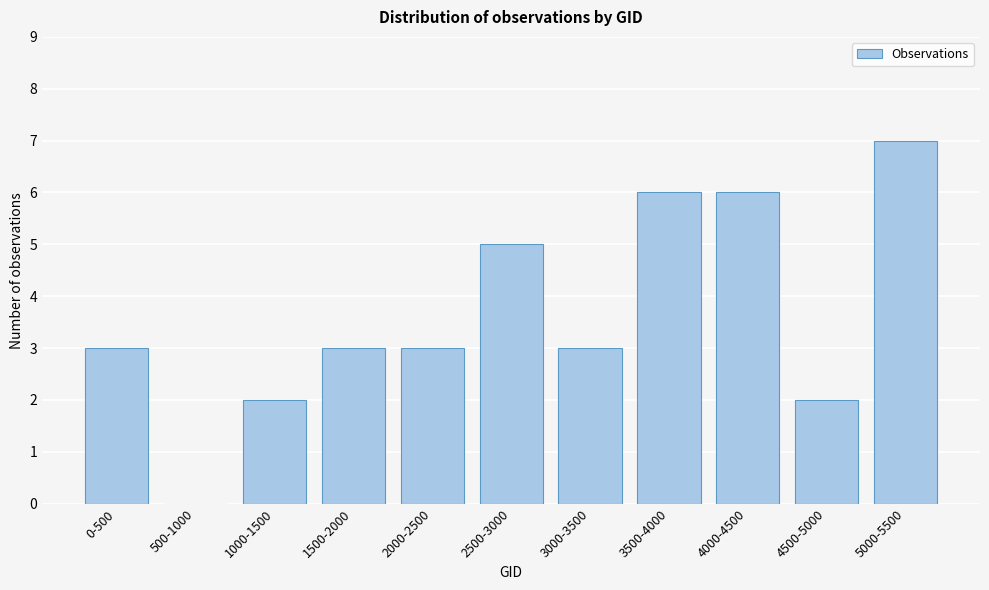

Reading right to left, what are all the values shown in this chart?

5000-5500=7	4500-5000=2	4000-4500=6	3500-4000=6	3000-3500=3	2500-3000=5	2000-2500=3	1500-2000=3	1000-1500=2	500-1000=0	0-500=3